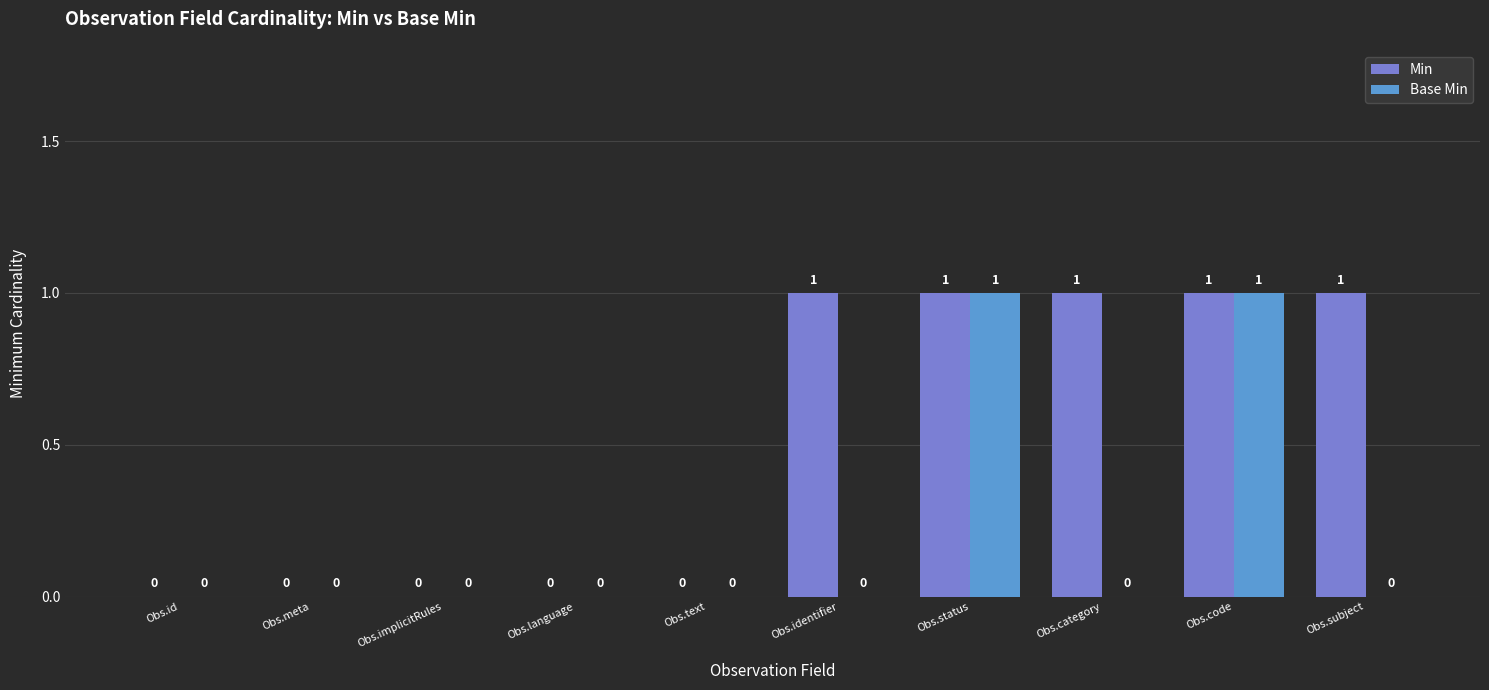

How many Min values are between 0 and 1?

10